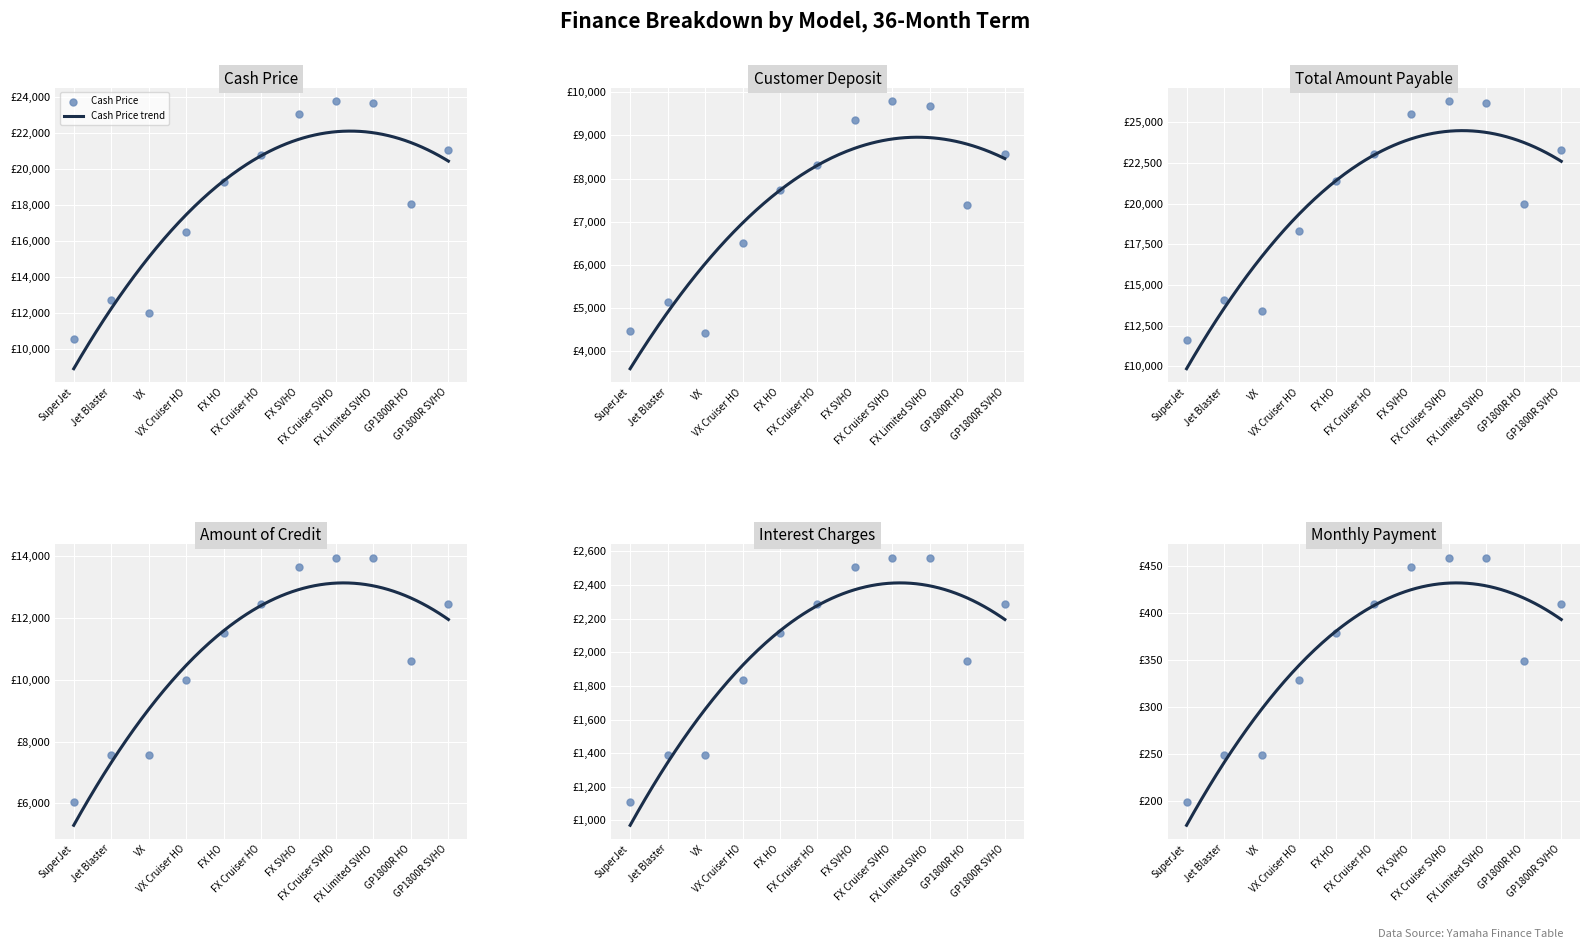

At which category is the sum across all series the highest?

FX Cruiser SVHO